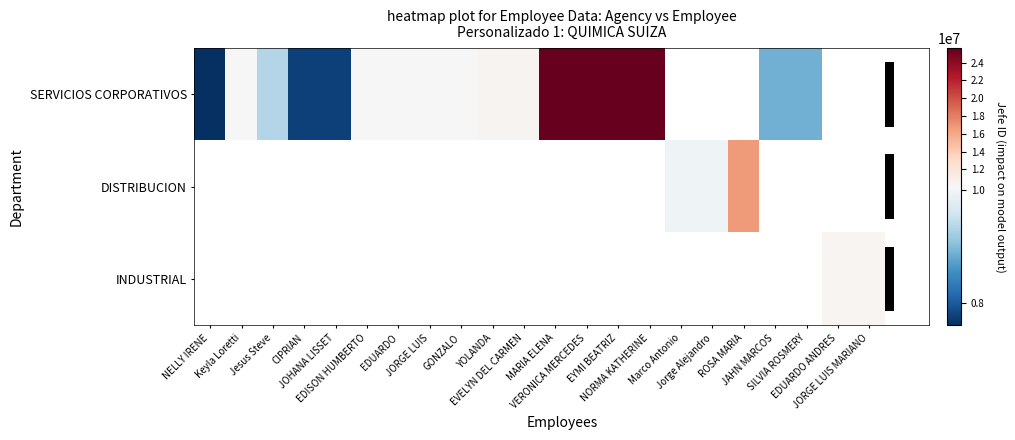

How many values in DISTRIBUCION are above zero?

3